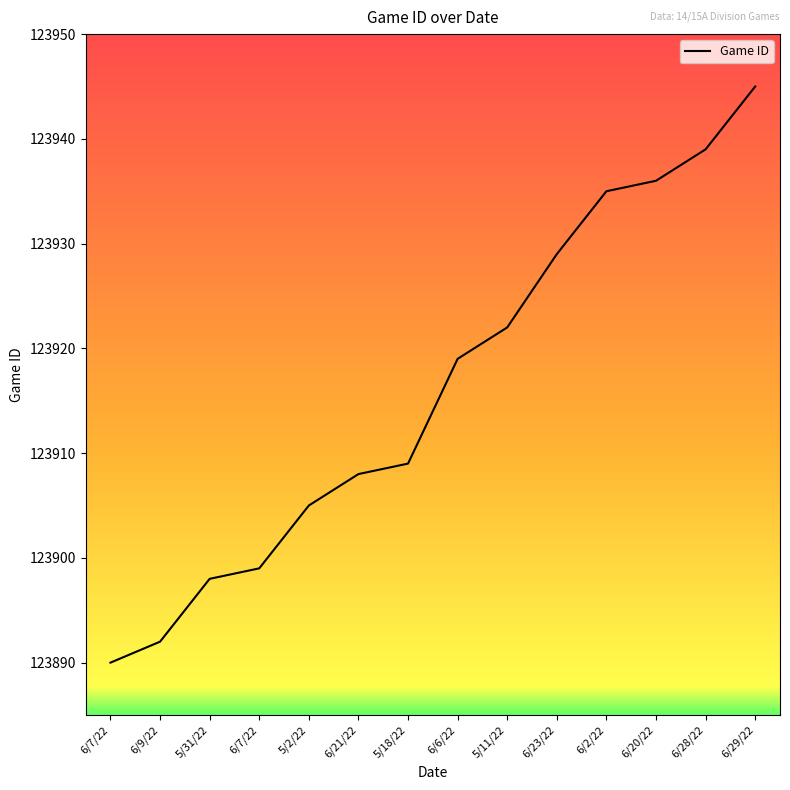

Is it true that the value at 6/28/22 is 123939?

True